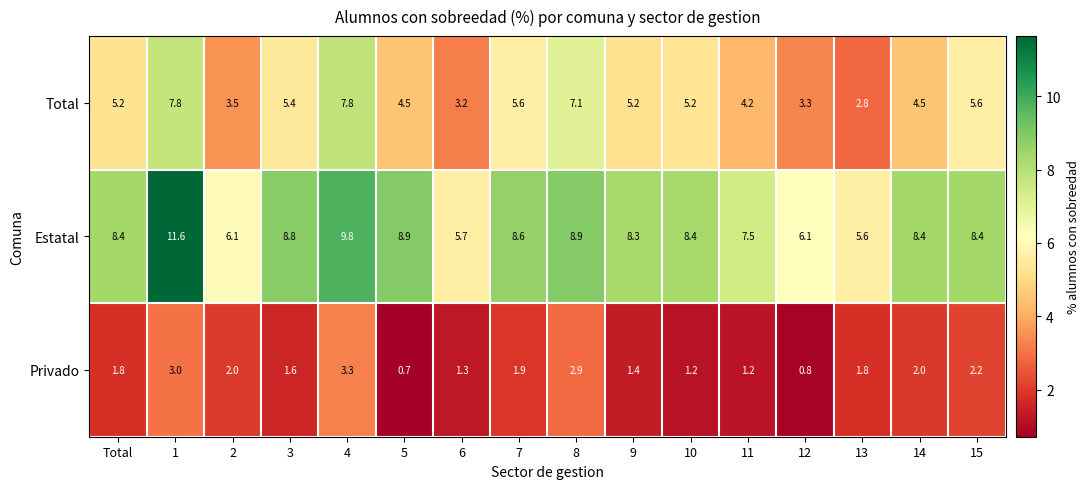

What is the difference between the highest and lowest values at 2?

4.1